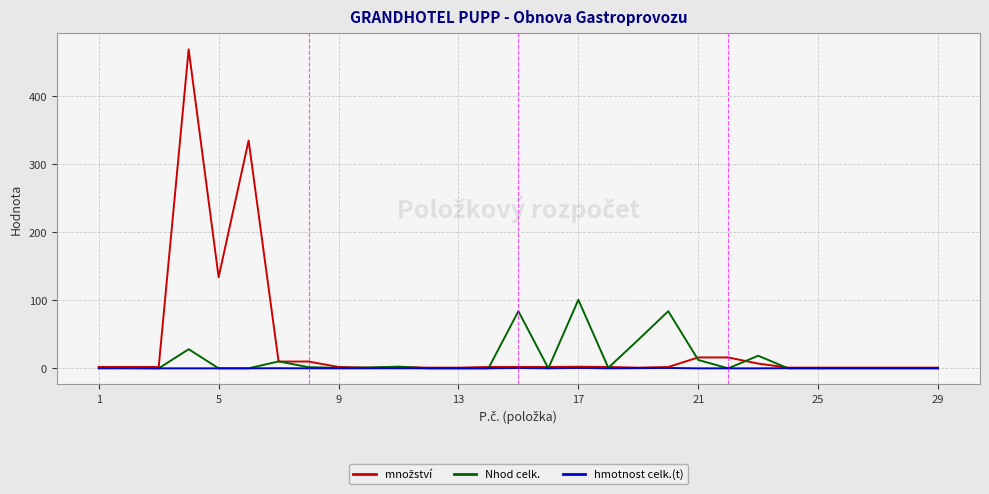

Does the chart display data point markers on the line(s)?

No